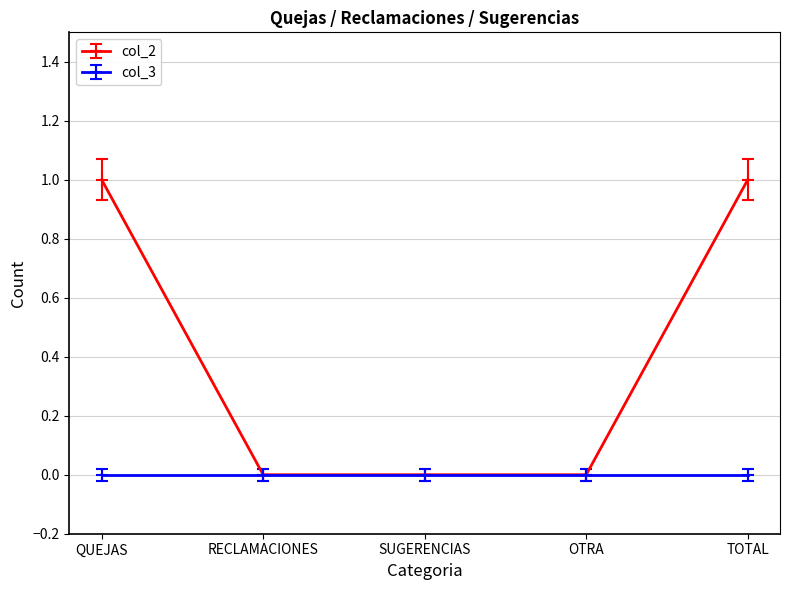

True or false: col_3 has a value of 0 at OTRA.

True